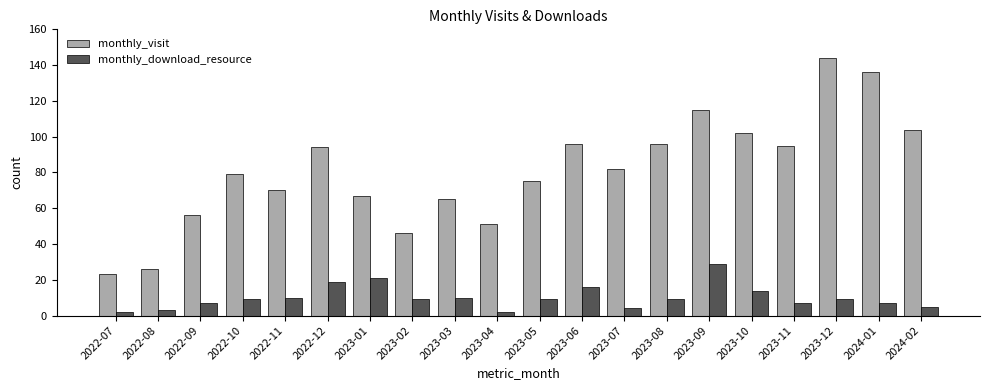

What are all the series names shown in the legend?

monthly_visit, monthly_download_resource